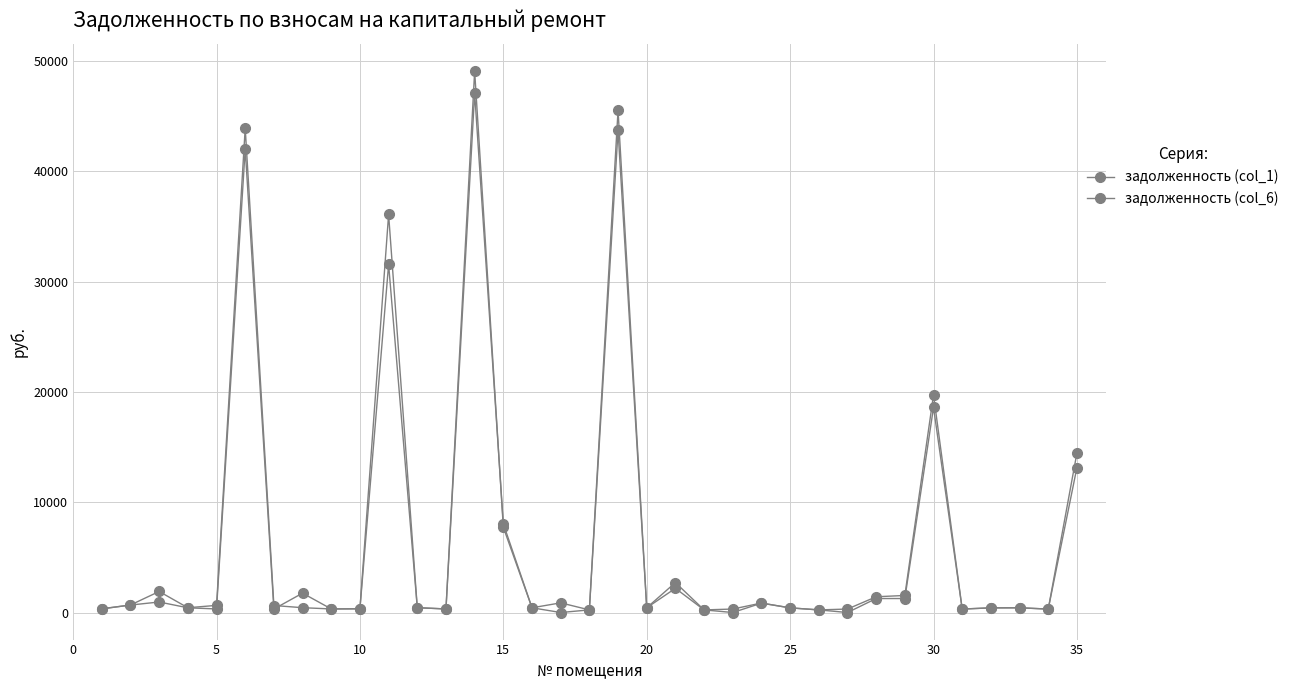

How many lines are shown in the chart?

2